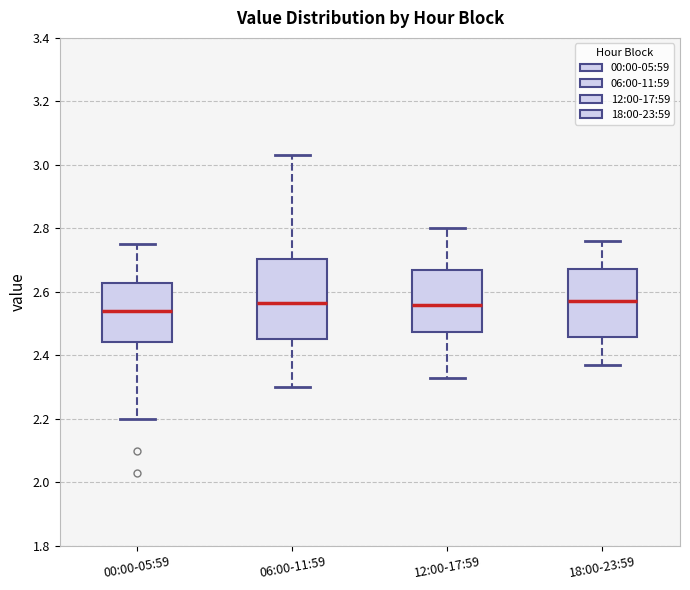

Which box is the tallest, from its lower edge to its upper edge?

06:00-11:59